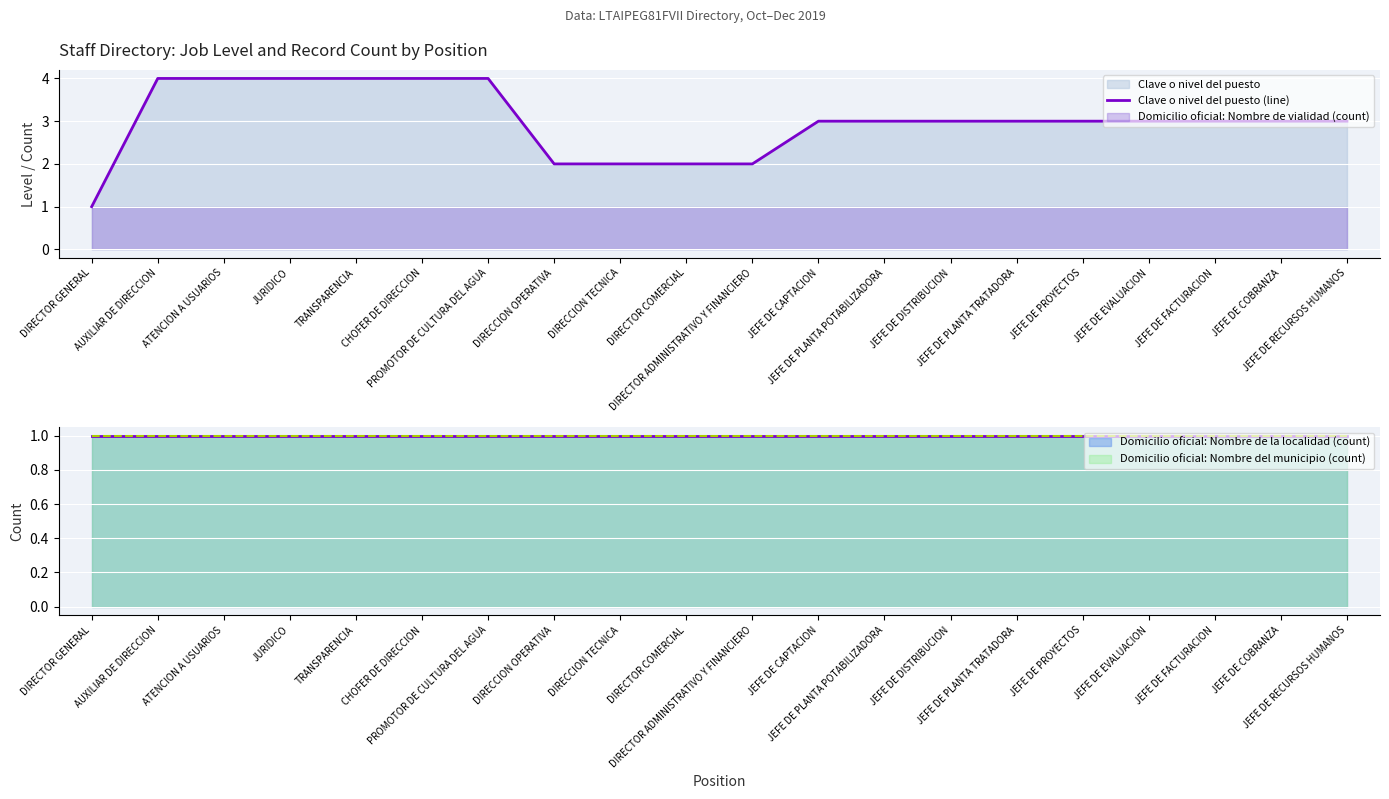

What is the label of the 19th point from the right?

AUXILIAR DE DIRECCION